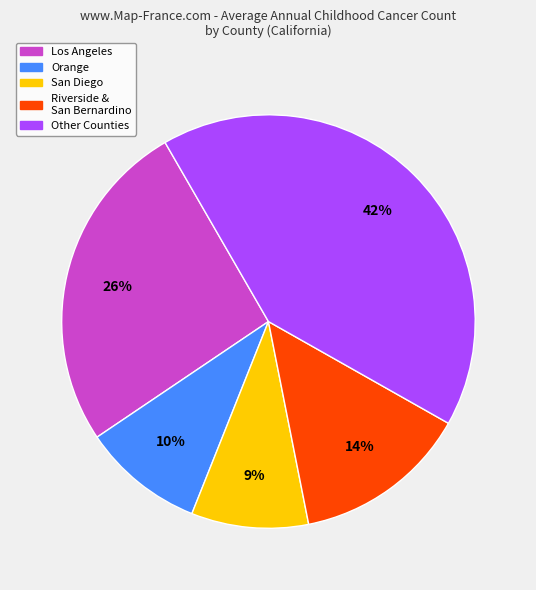

To the nearest percent, what is the average slice percentage?

20%